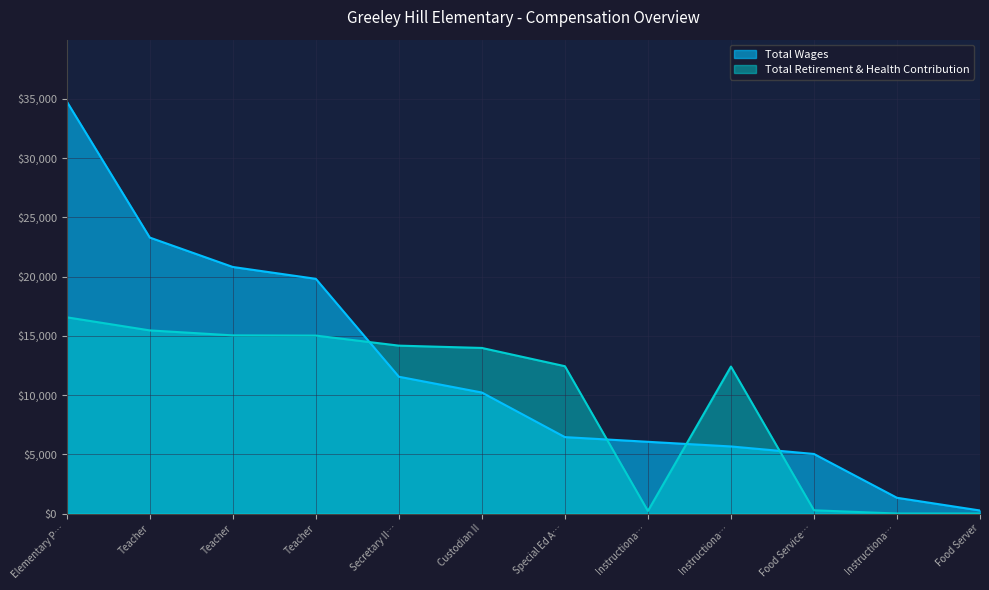

What is the difference between the maximum and minimum values in the Total Wages series?

34513